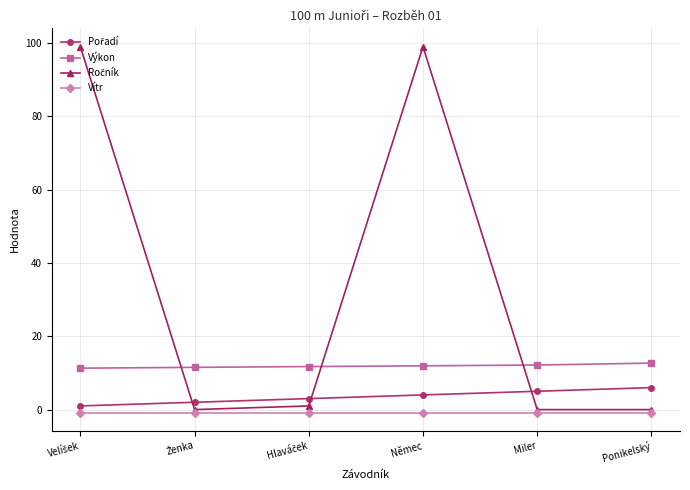

What is the label of the 6th point from the left?

Ponikelský